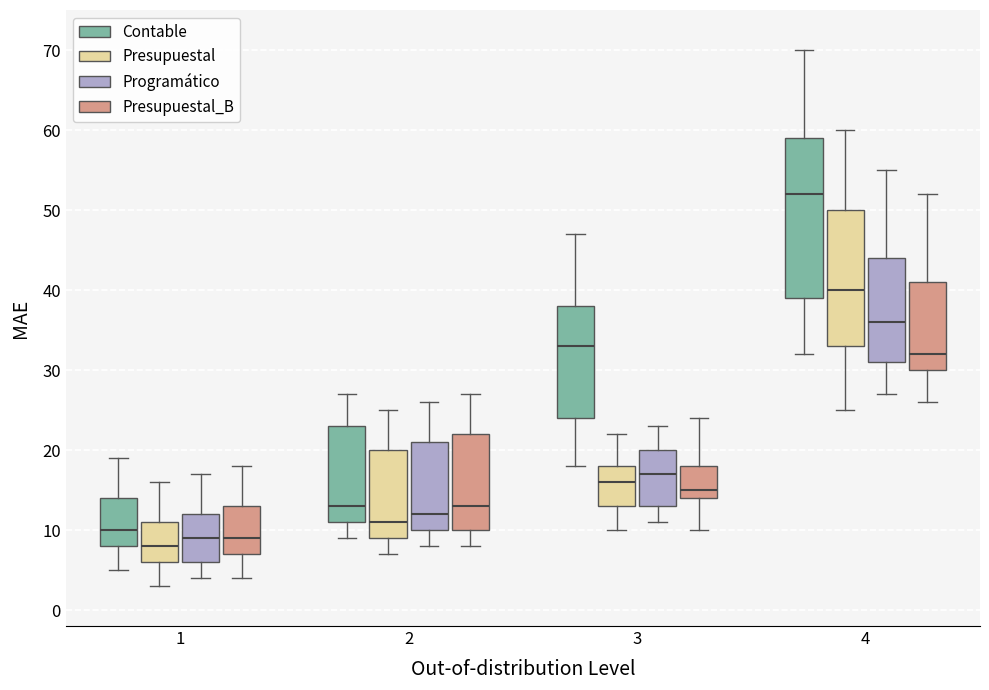

Reading left to right, read every box against the y-axis: the position of its median line, the range the box covers, and the ends of its whiskers. The values are not printed on the chart, so give them approximately, as read against the axis.

1 (Contable): median 10, box 8 to 14, whiskers 5 to 19
1 (Presupuestal): median 8, box 6 to 11, whiskers 3 to 16
1 (Programático): median 9, box 6 to 12, whiskers 4 to 17
1 (Presupuestal_B): median 9, box 7 to 13, whiskers 4 to 18
2 (Contable): median 13, box 11 to 23, whiskers 9 to 27
2 (Presupuestal): median 11, box 9 to 20, whiskers 7 to 25
2 (Programático): median 12, box 10 to 21, whiskers 8 to 26
2 (Presupuestal_B): median 13, box 10 to 22, whiskers 8 to 27
3 (Contable): median 33, box 24 to 38, whiskers 18 to 47
3 (Presupuestal): median 16, box 13 to 18, whiskers 10 to 22
3 (Programático): median 17, box 13 to 20, whiskers 11 to 23
3 (Presupuestal_B): median 15, box 14 to 18, whiskers 10 to 24
4 (Contable): median 52, box 39 to 59, whiskers 32 to 70
4 (Presupuestal): median 40, box 33 to 50, whiskers 25 to 60
4 (Programático): median 36, box 31 to 44, whiskers 27 to 55
4 (Presupuestal_B): median 32, box 30 to 41, whiskers 26 to 52